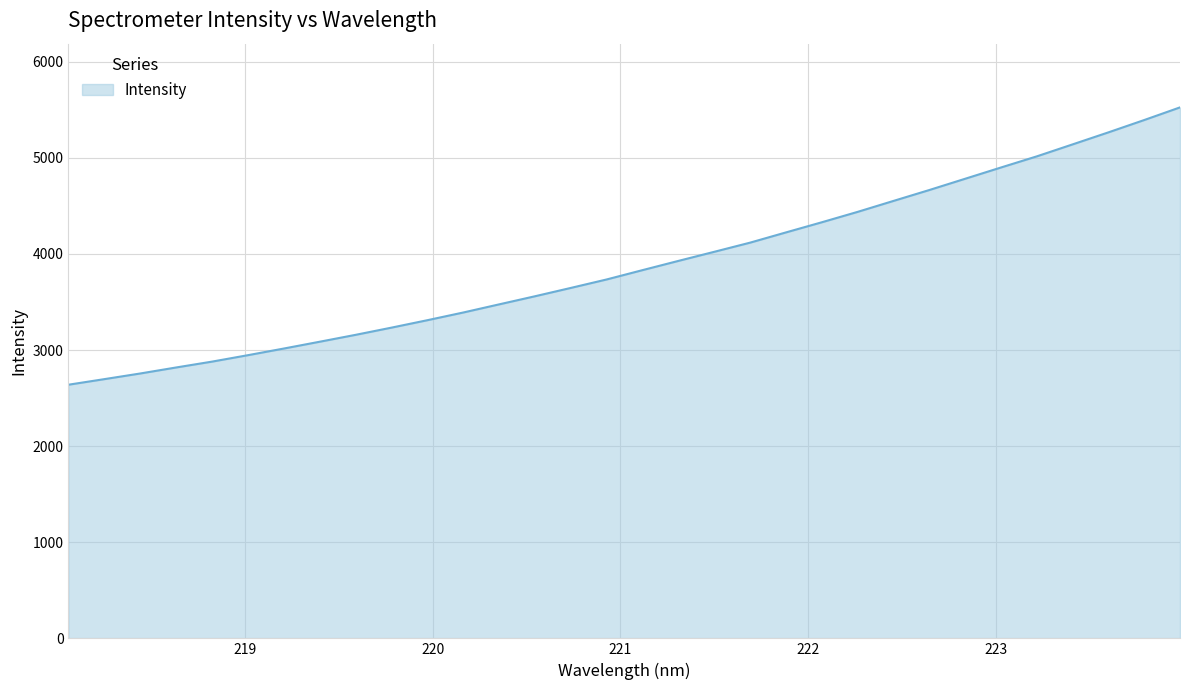

How many lines are shown in the chart?

1